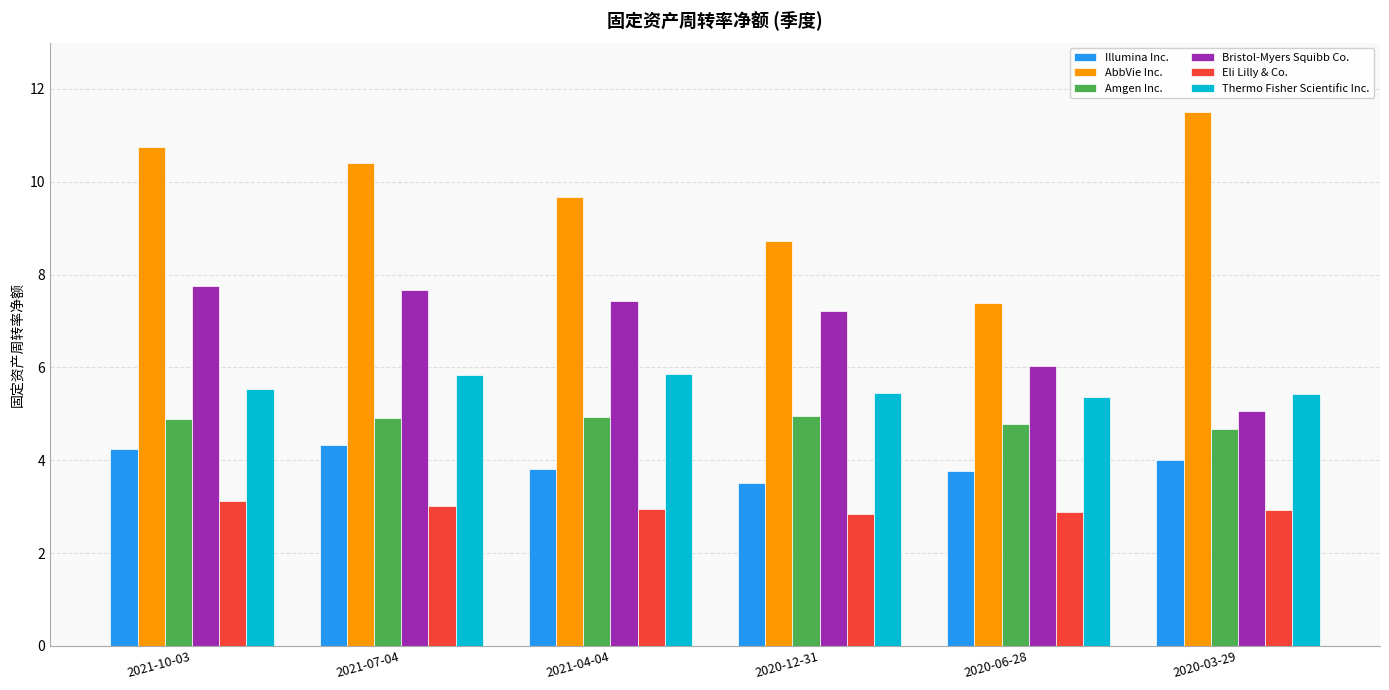

Which series has the widest spread of values?

AbbVie Inc.